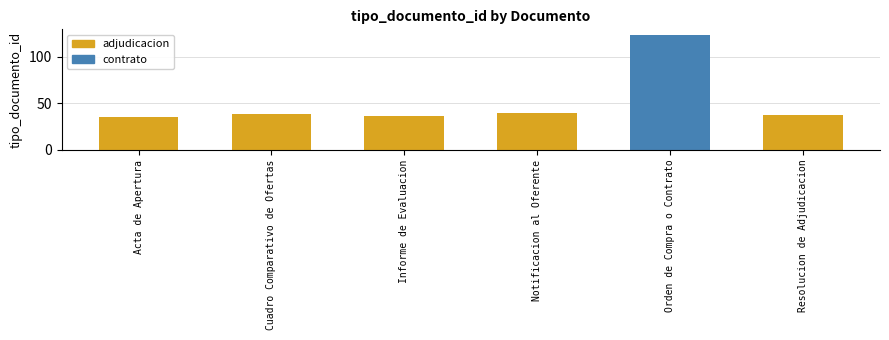

What is the difference between the second highest and minimum values?

4